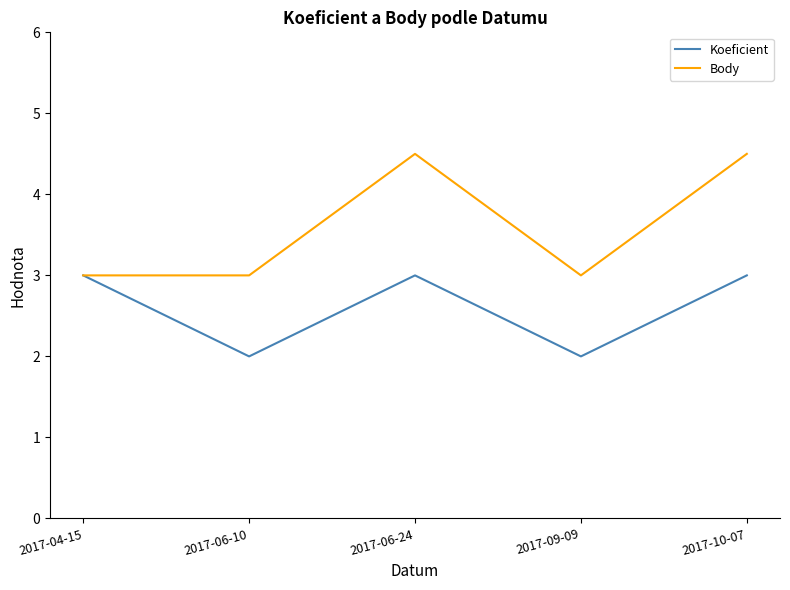

What is the difference between the Koeficient values at 2017-04-15 and 2017-06-10?

1.0